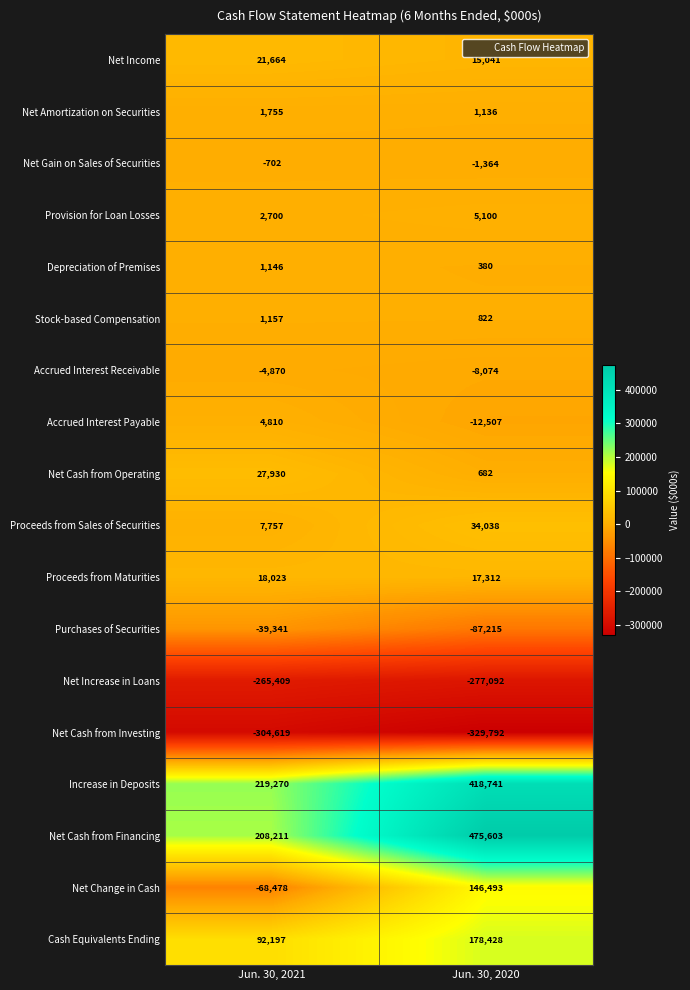

What is the maximum value shown in the chart?

475603